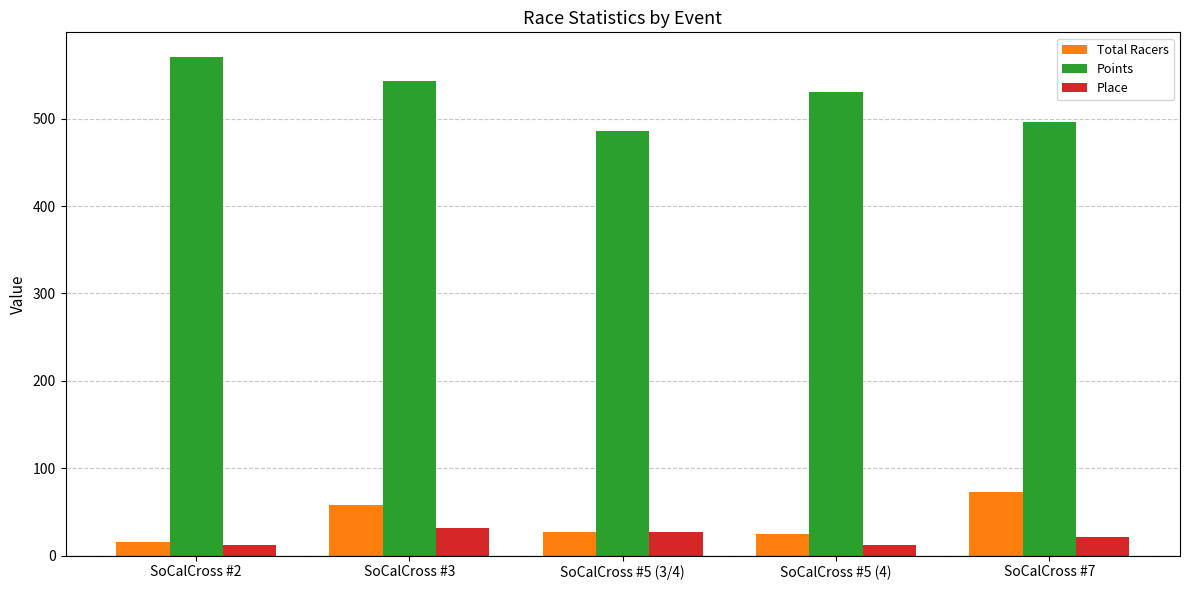

What position from the right is SoCalCross #5 (3/4)?

3